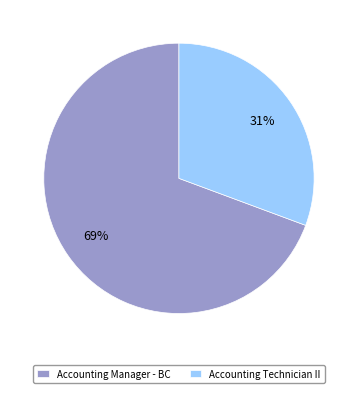

Does Accounting Manager - BC account for over 50% of the chart?

Yes